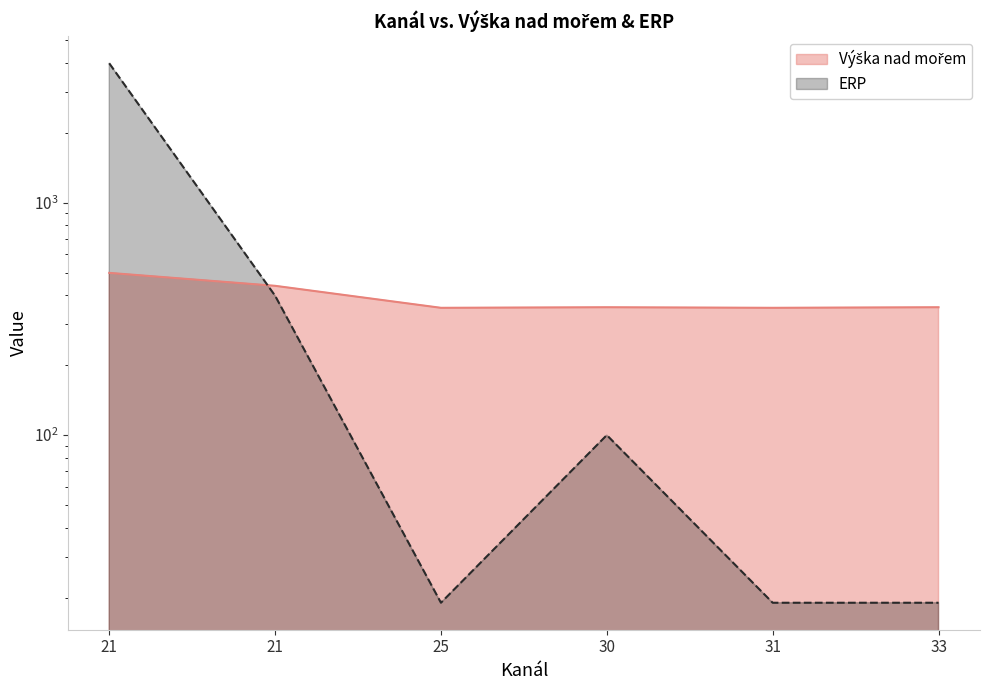

True or false: ERP has more than 2 interior local peaks.

False